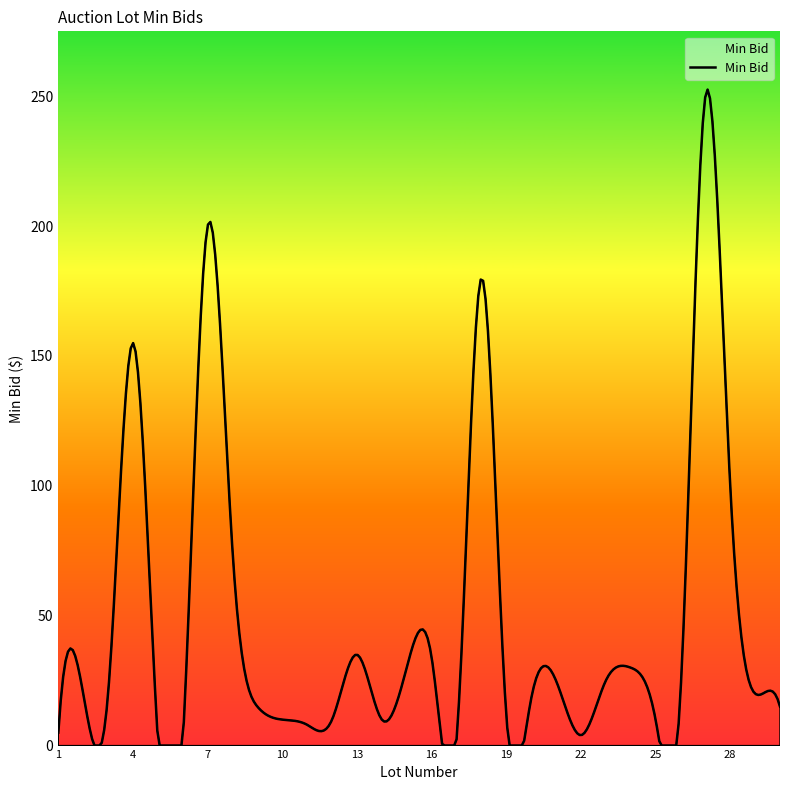

What is the difference between the maximum and minimum values?

252.6